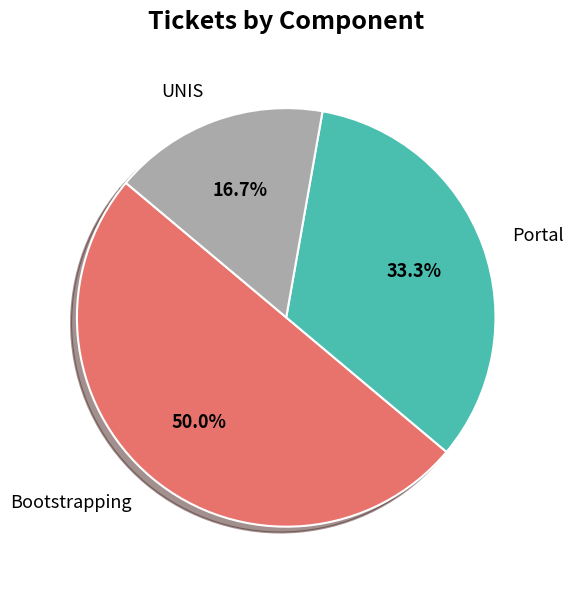

To the nearest percent, what is the average slice percentage?

33%